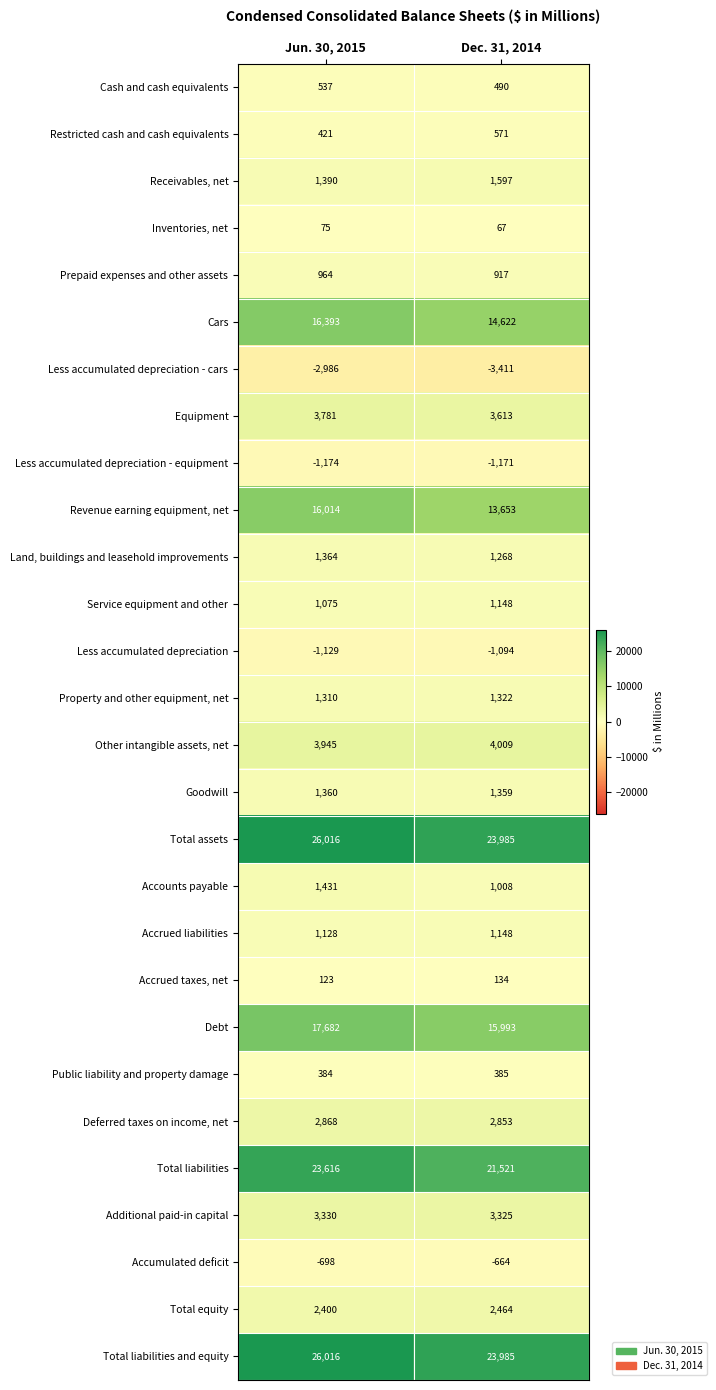

At which category does the chart reach its minimum across all series?

Dec. 31, 2014